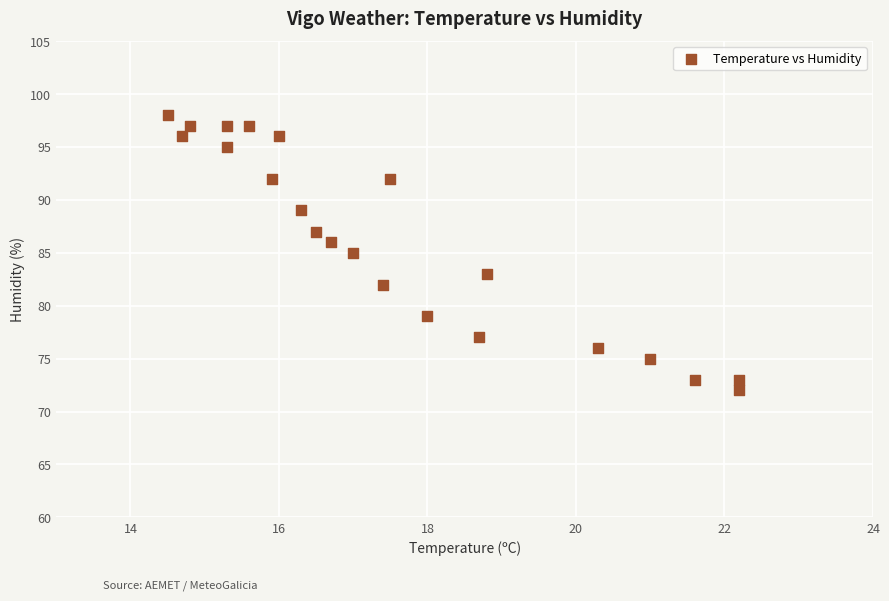

What is the range of Y values (max minus min)?

26